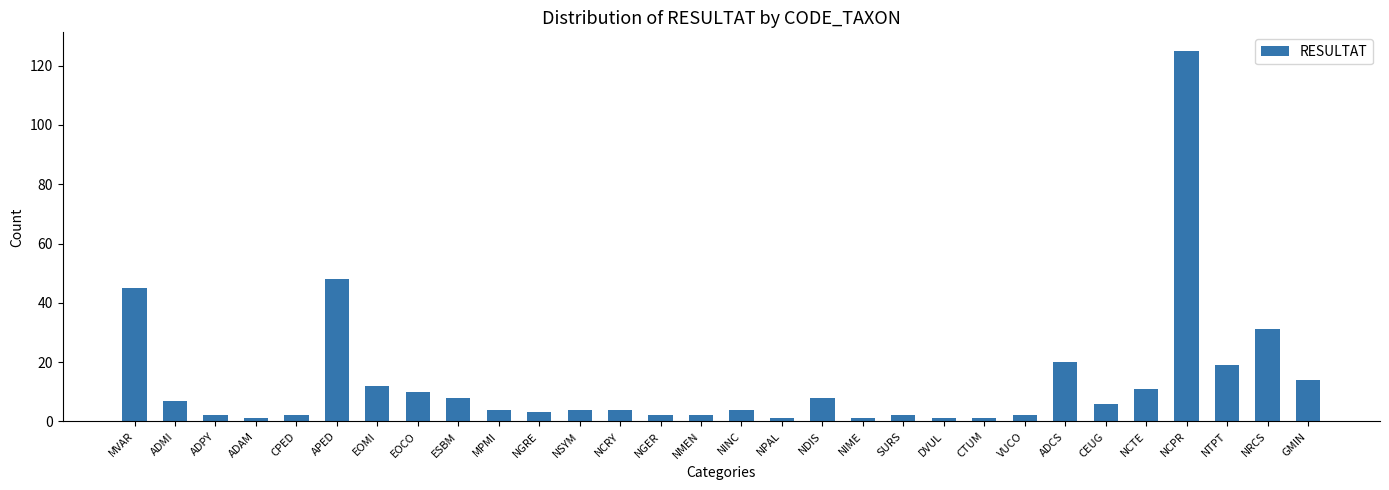

Which has a higher value, SURS or ADCS?

ADCS